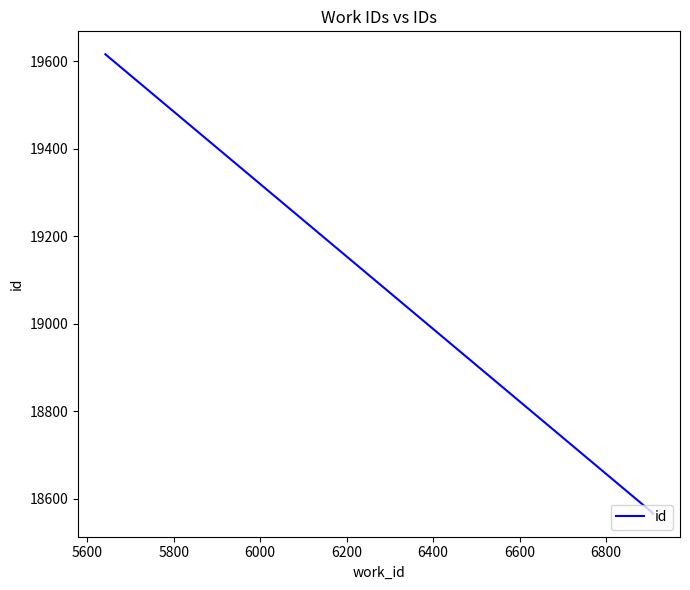

How many data points does each series have?

3